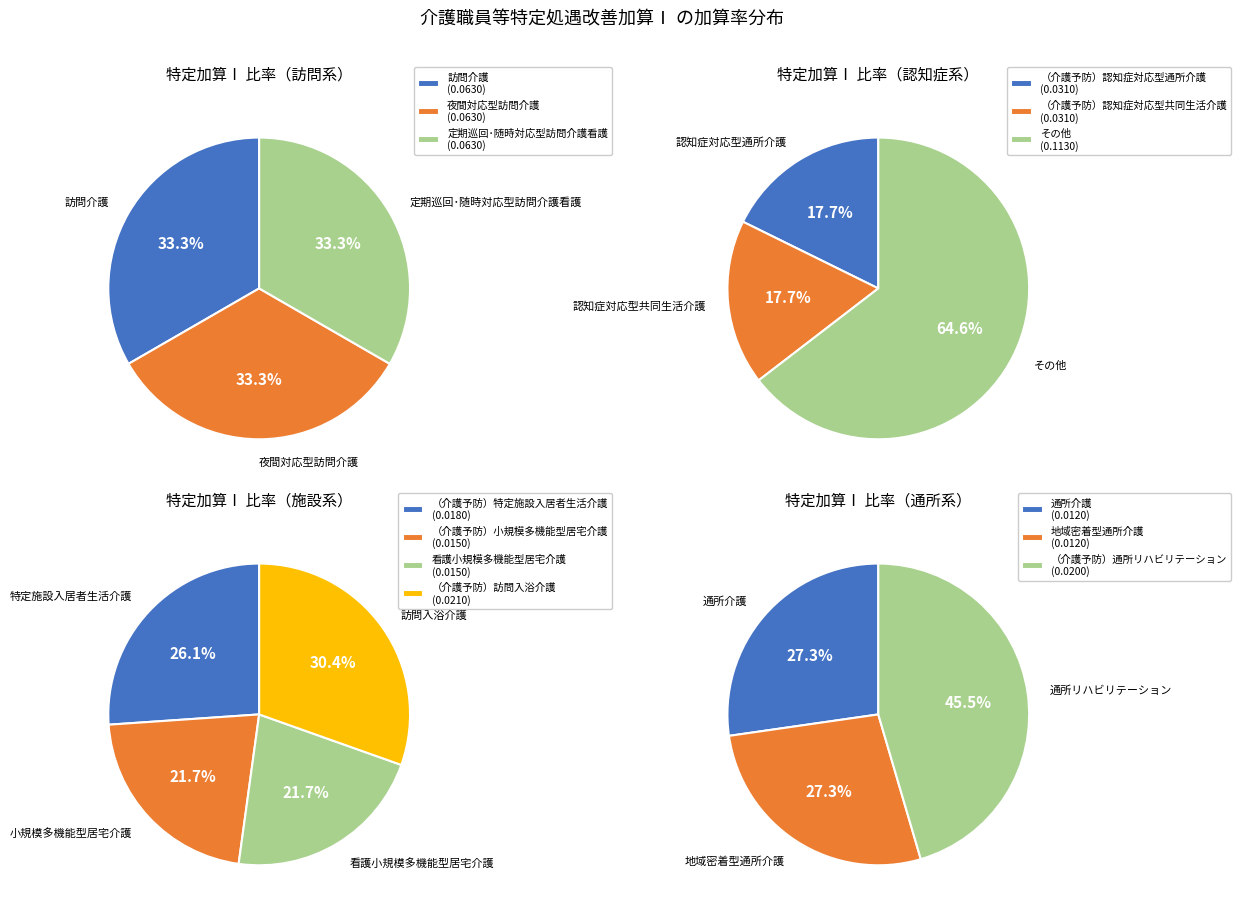

Is （介護予防）認知症対応型共同生活介護 the majority of the pie?

No